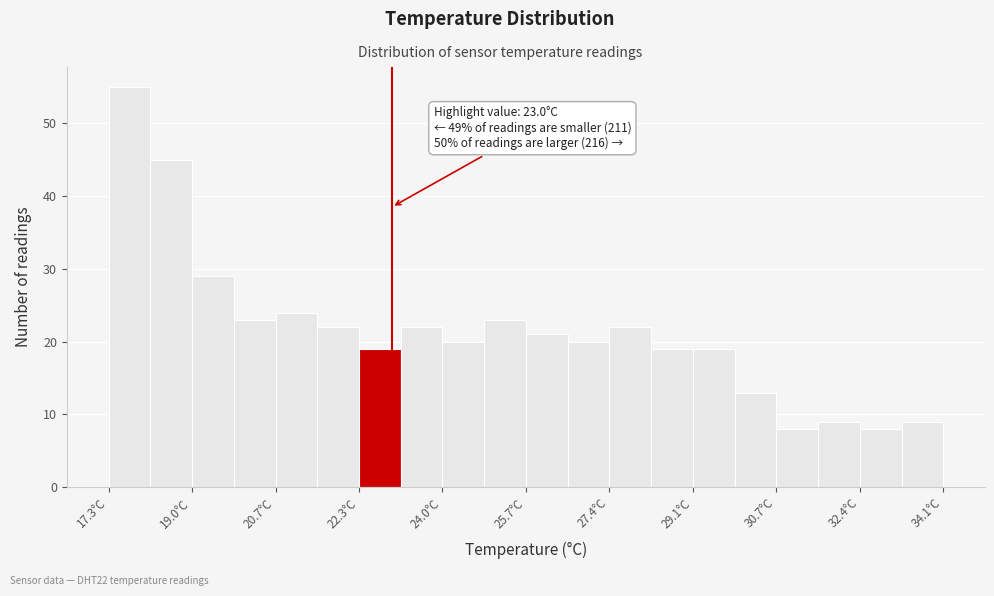

Over which range of the x-axis is the bar tallest?

17.30 to 18.14